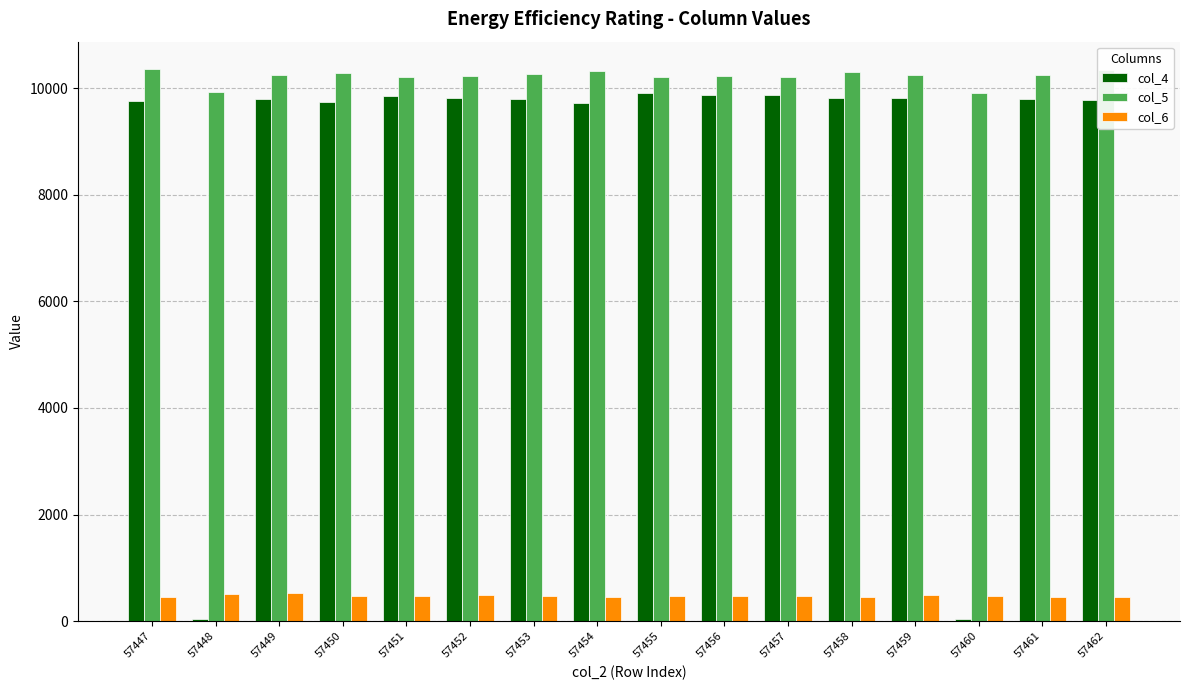

What is the value of the col_6 bar at the 2nd from the left?

502